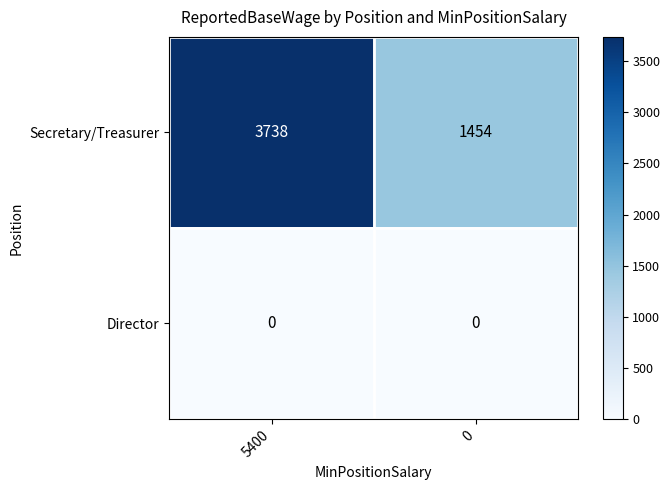

True or false: Director has a value of 0 at 0.

True